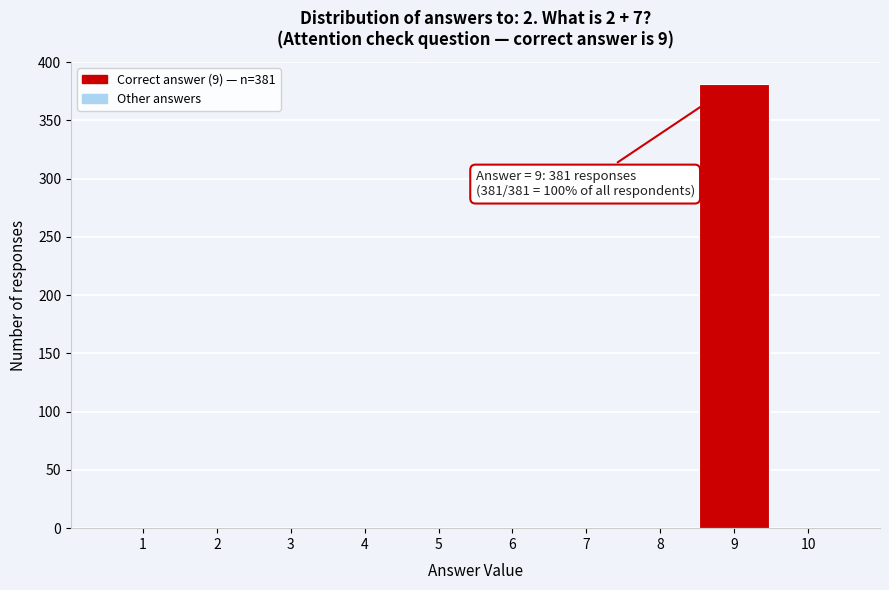

Over which range of the x-axis is the bar tallest?

8.5 to 9.5